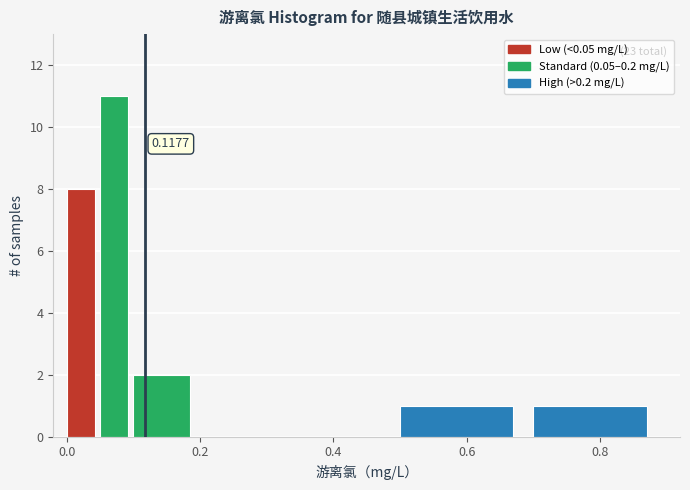

Around what value on the x-axis is the tallest bar? Give the approximate position of its centre, as read against the axis.

0.08